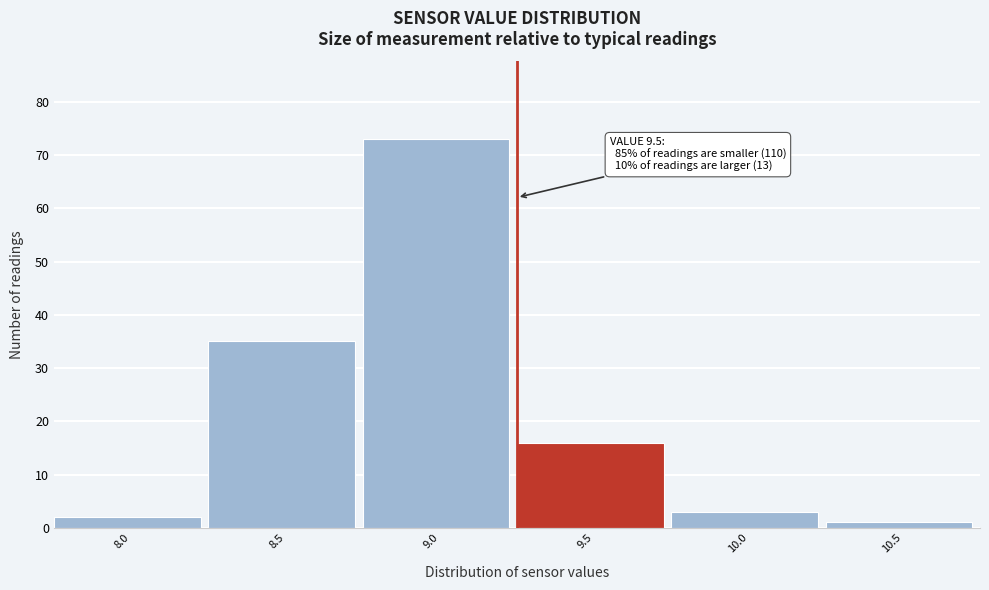

Reading left to right, extract all data points from this chart.

2	35	73	16	3	1